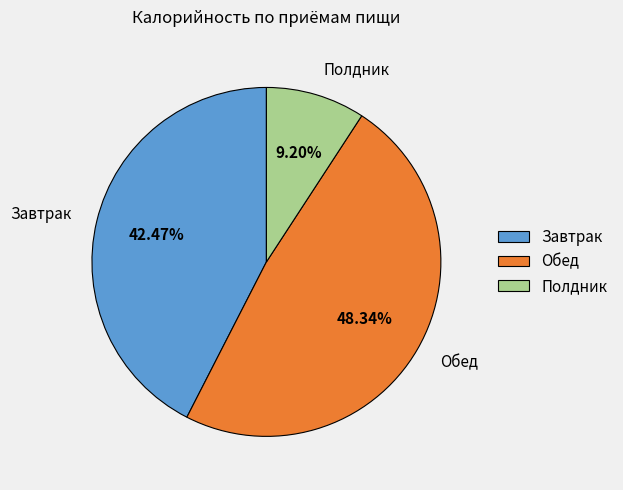

How many segments does this pie chart have?

3